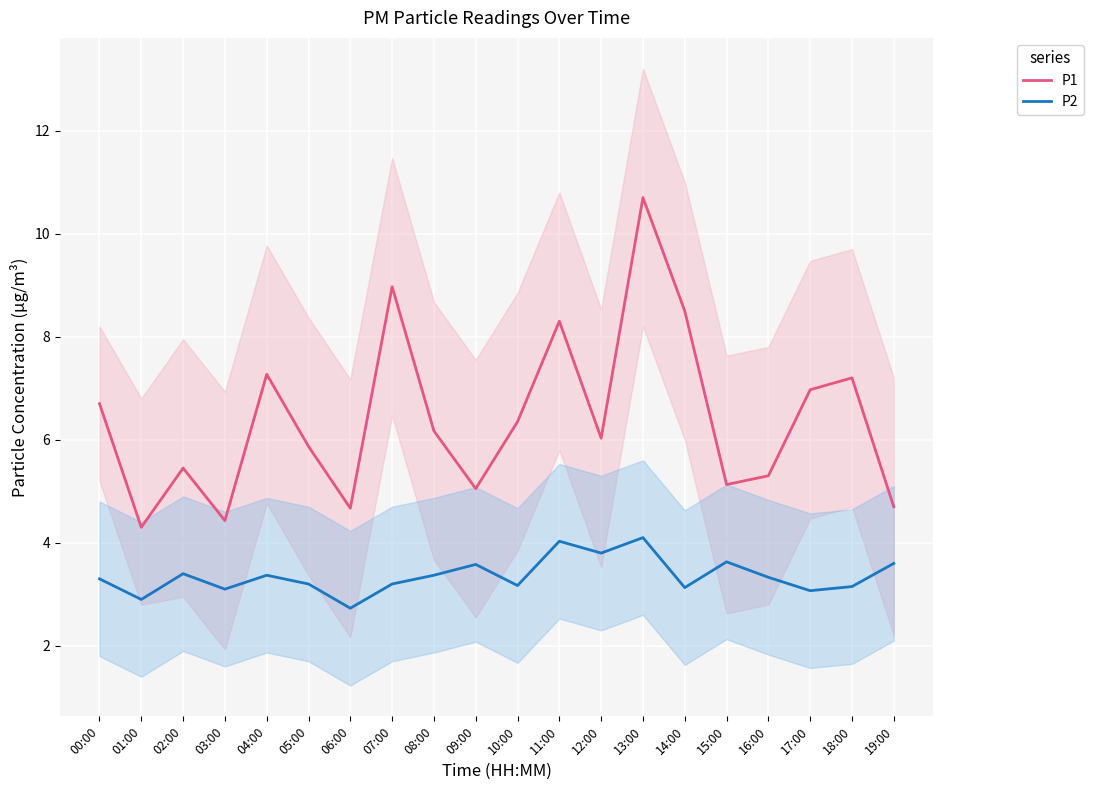

At 19:00, list the series in order from smallest to largest.

P2, P1